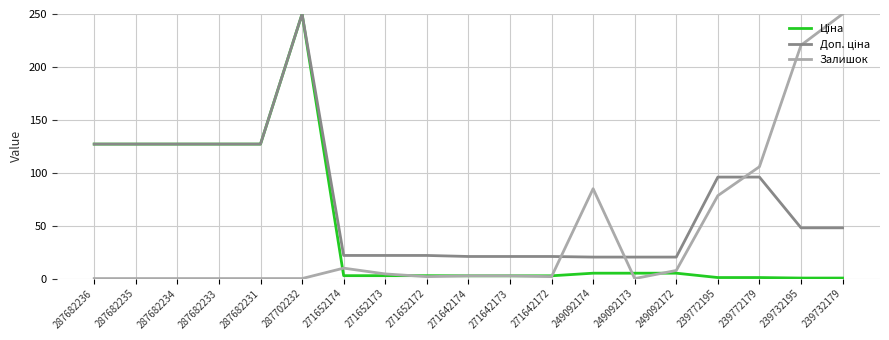

What position from the right is 287682231?

15